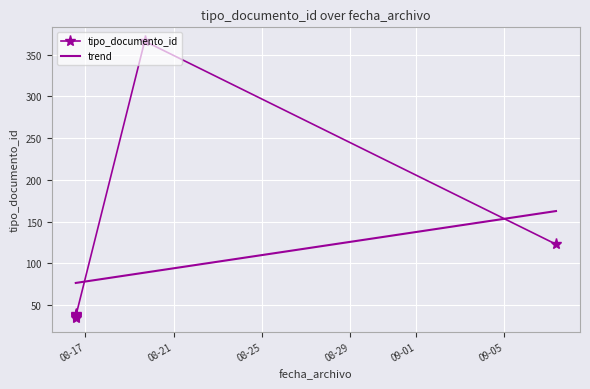

What is the change in value from 2016-08-16 13:34:49 to 2016-08-19 16:31:56?

+328